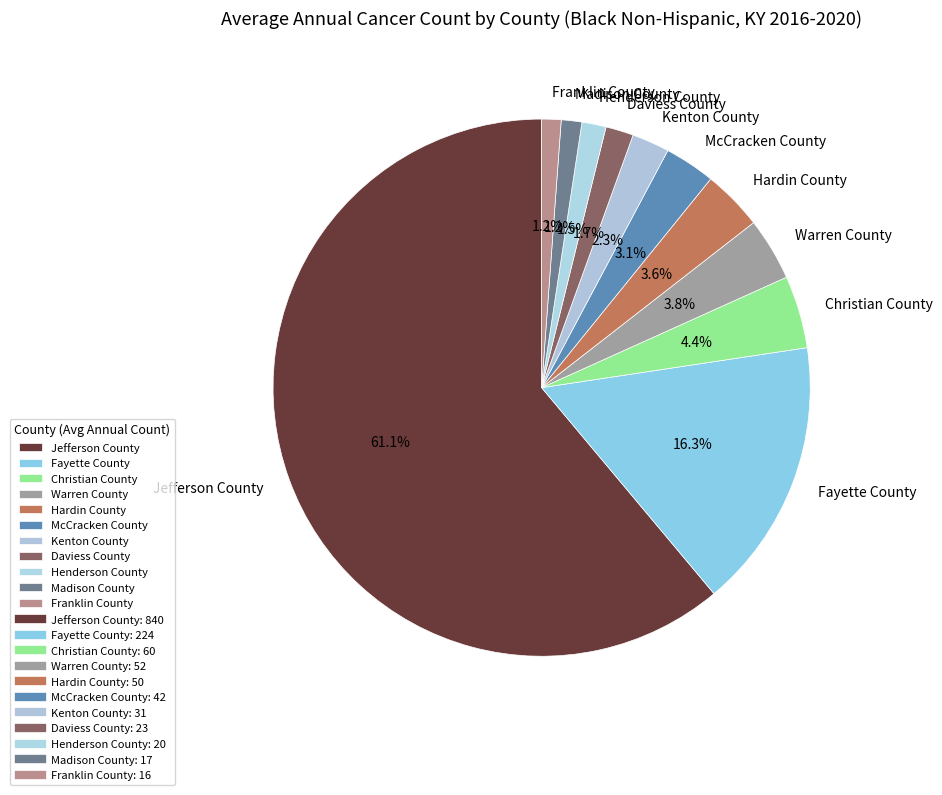

Which slice is the largest?

Jefferson County